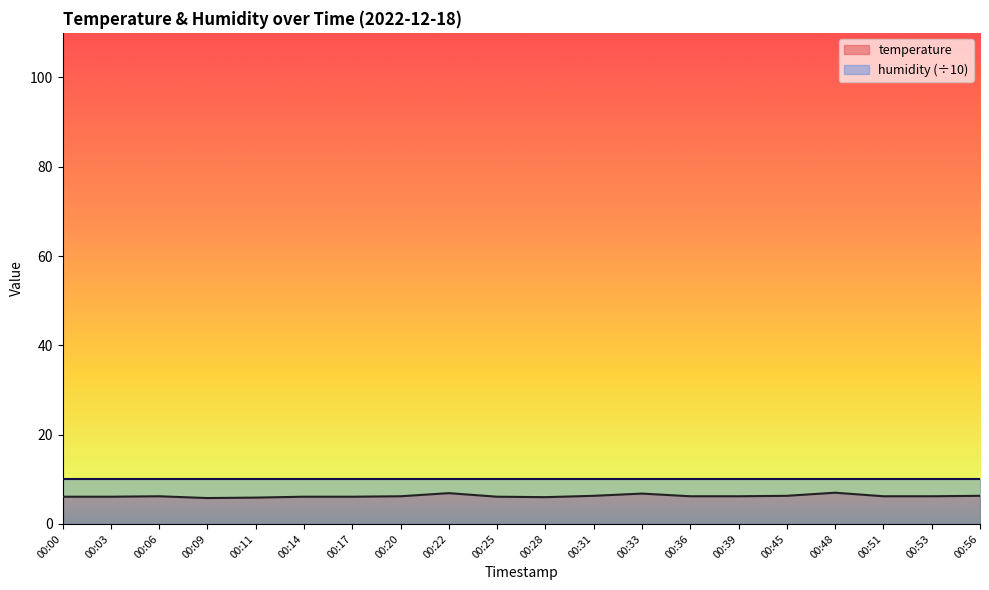

Does the chart display data point markers on the line(s)?

No